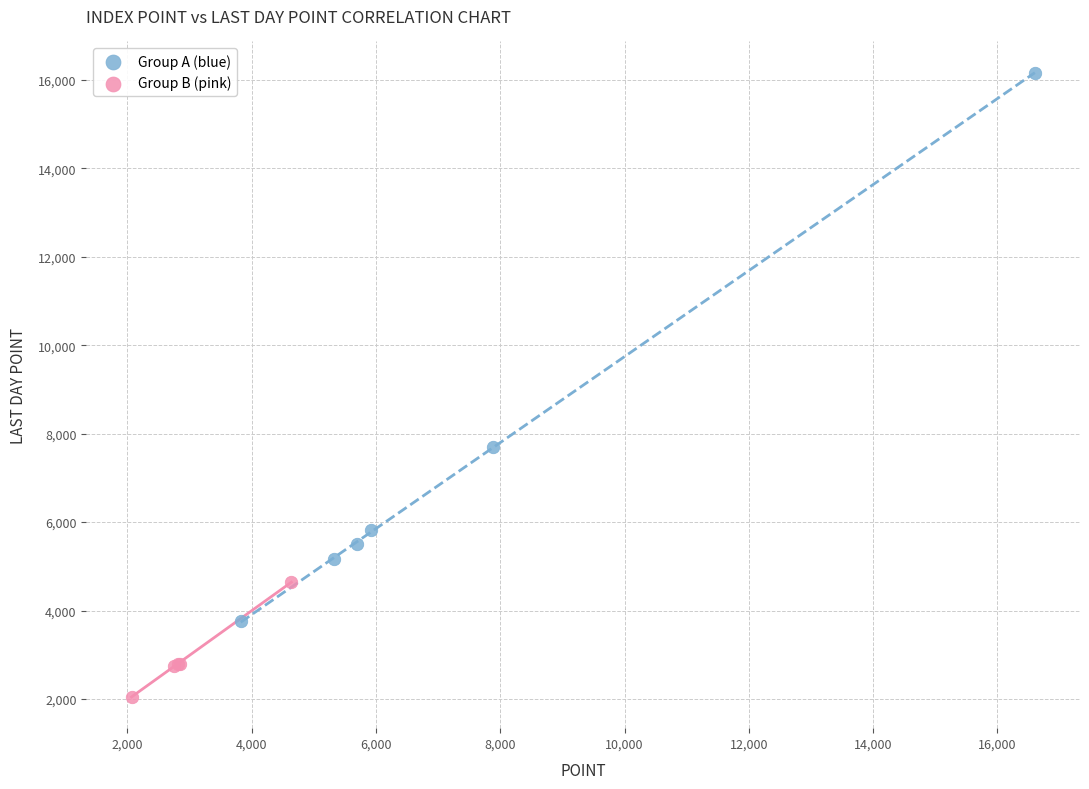

Which series reaches the minimum Y coordinate?

Group B (pink)